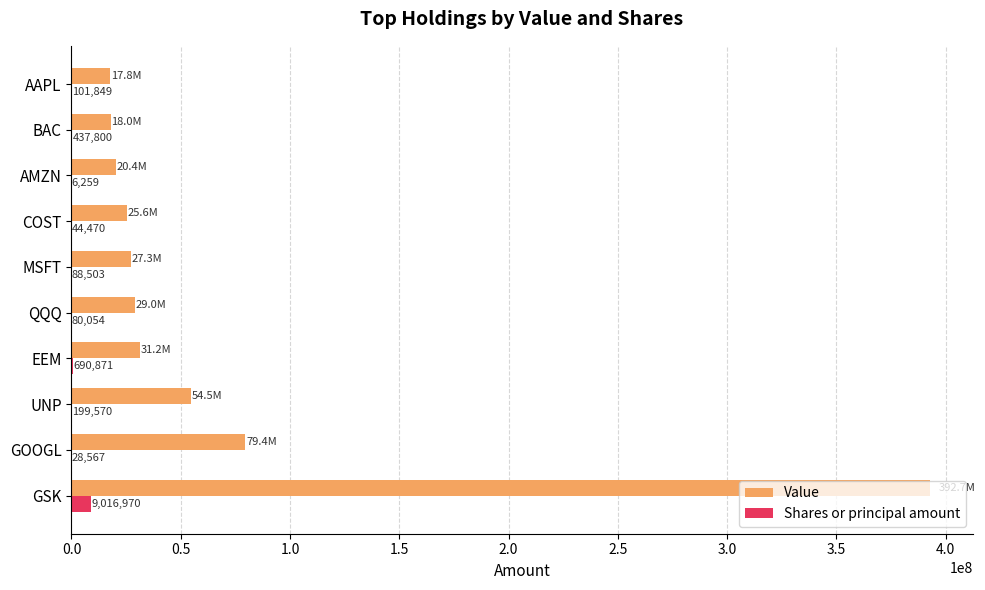

Count the number of categories in the chart.

10